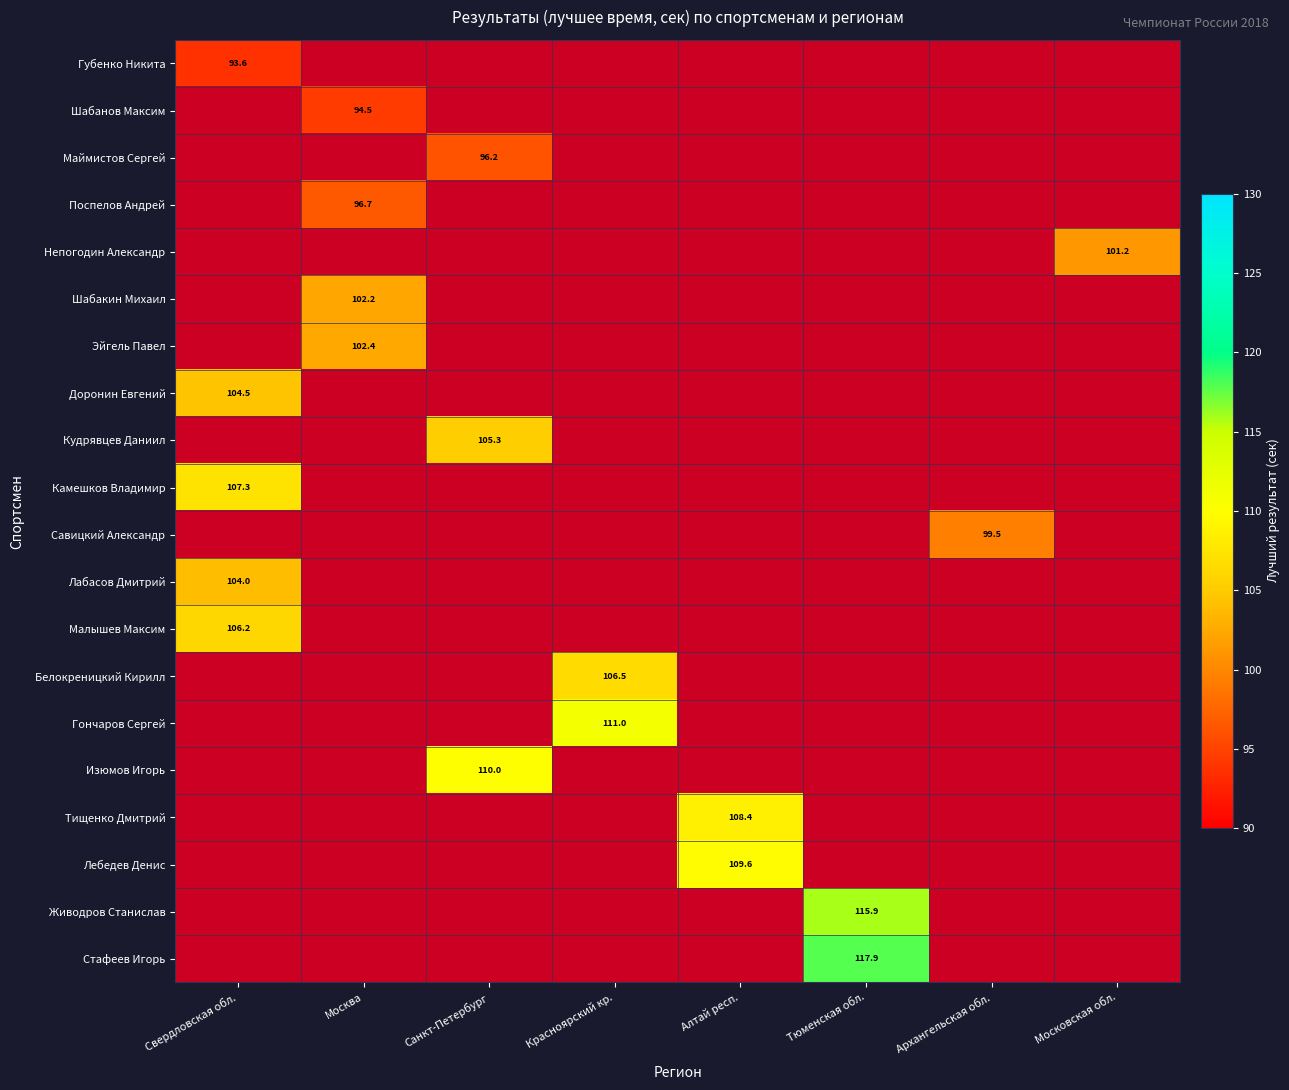

What is the greatest value displayed?

117.9